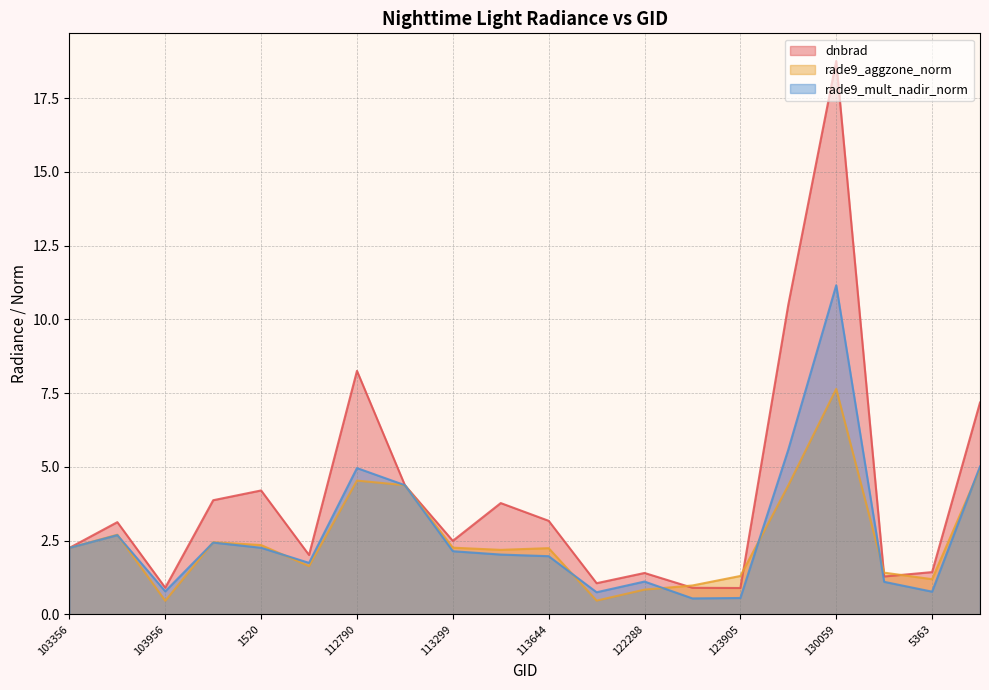

Between which two adjacent categories do dnbrad and rade9_mult_nadir_norm first intersect?

112790 and 113127